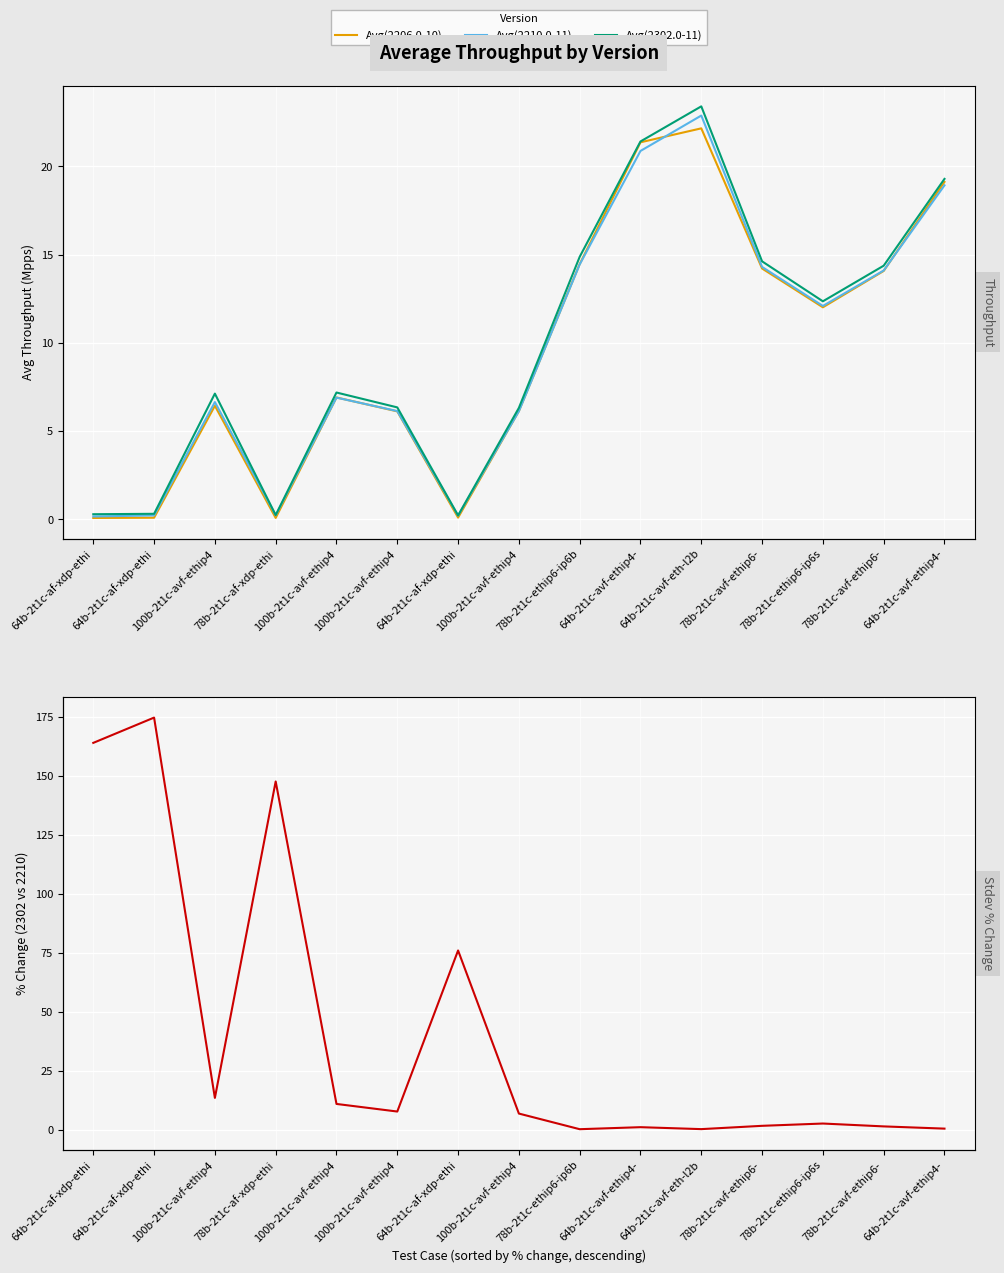

What is the maximum value for Avg(2206.0-10)?

22.2